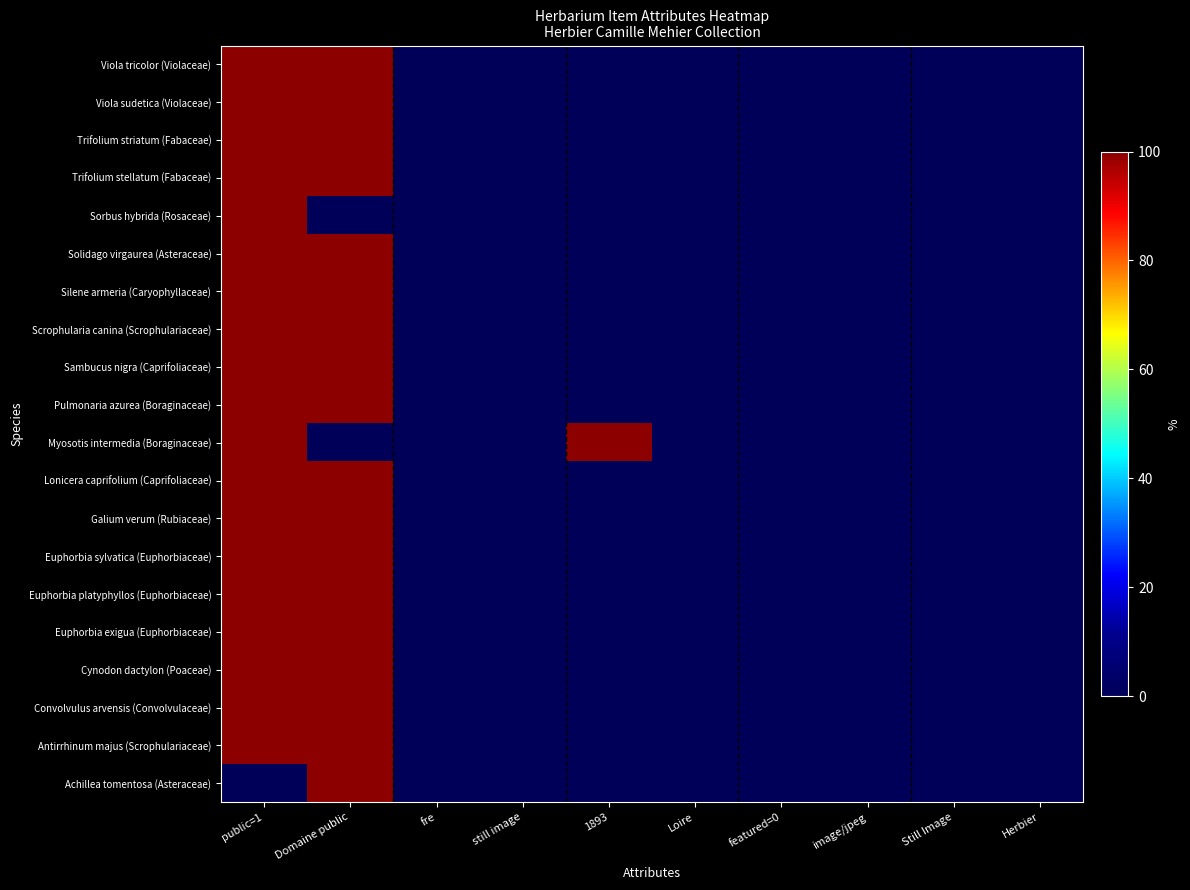

At which category is the sum across all series the highest?

public=1